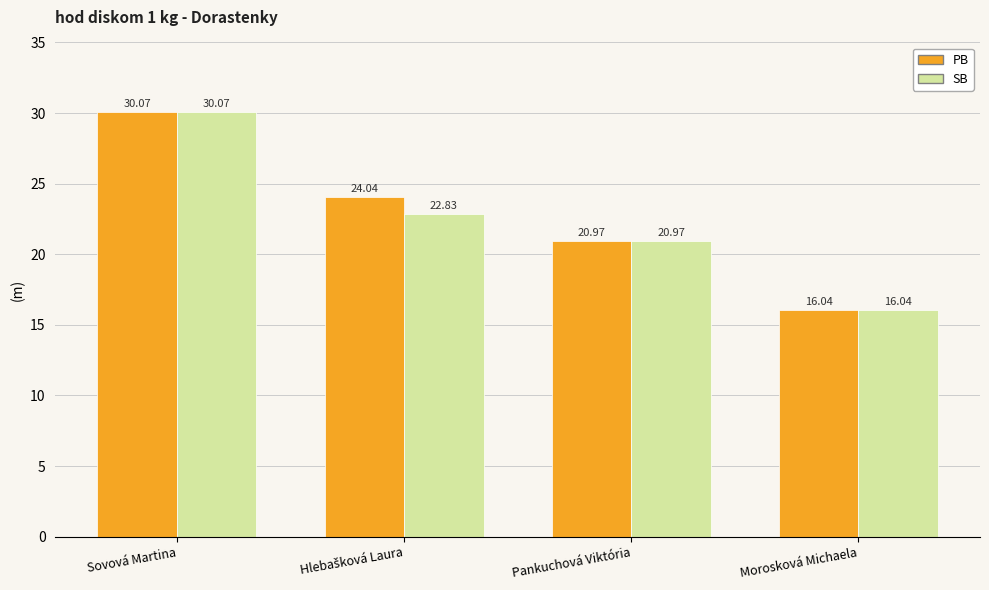

How many distinct data groups are displayed?

2